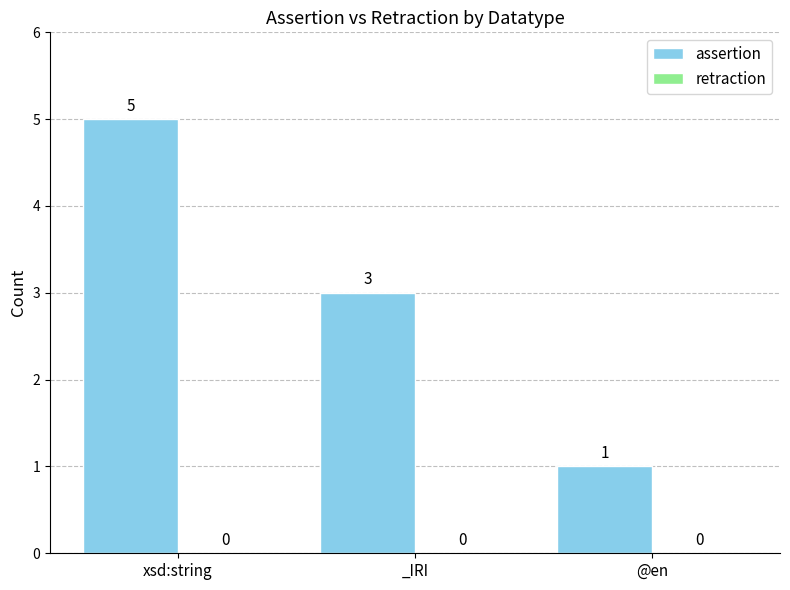

Between xsd:string and @en, which is larger?

xsd:string